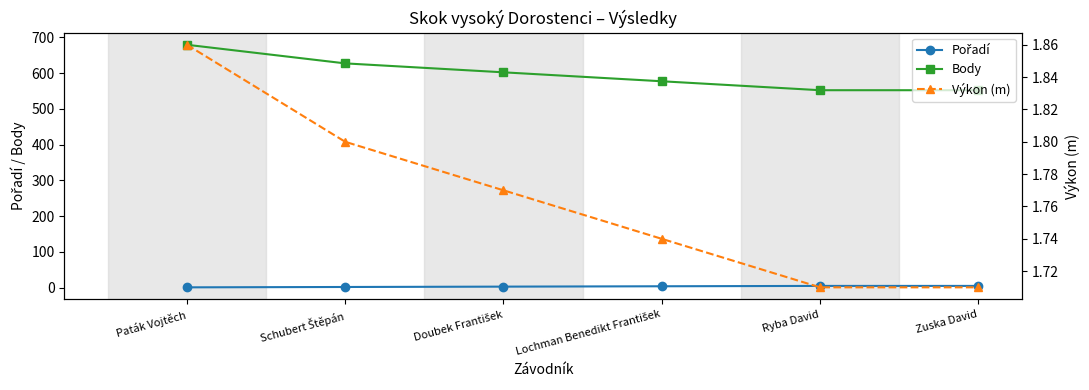

True or false: Pořadí has more than 1 interior local peaks.

False